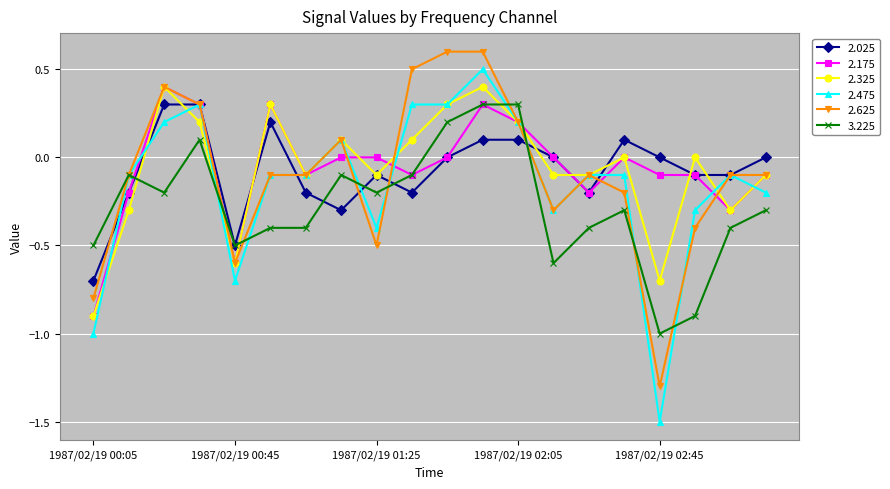

What is the minimum value shown in the chart?

-1.5